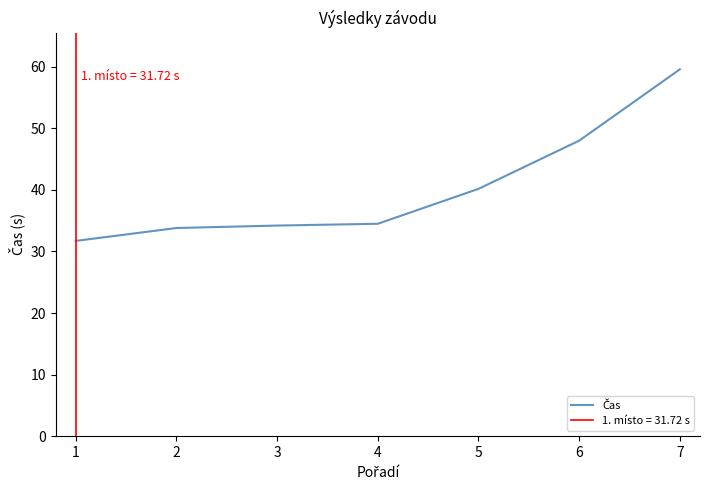

What is the value of the 5th point from the left?

40.2